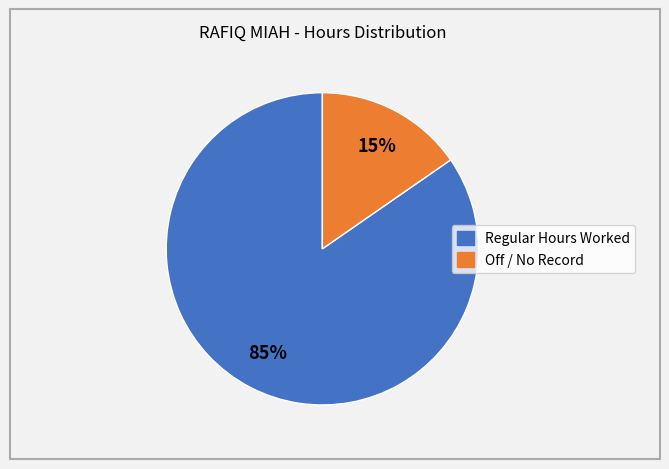

To the nearest percent, what is the average slice percentage?

50%